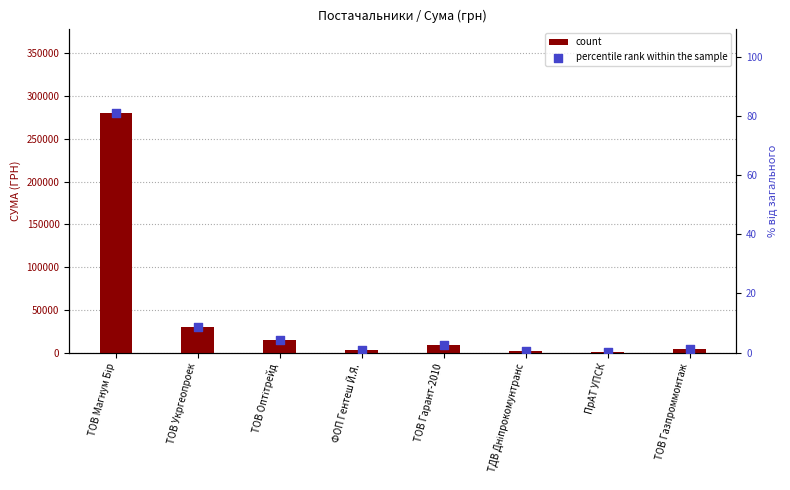

Which series reaches the maximum Y coordinate?

count